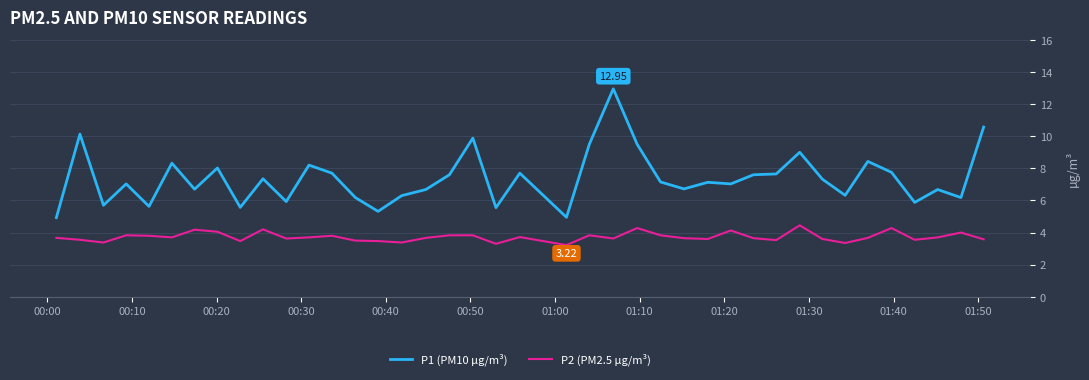

Which series has the largest total across all categories?

P1 (PM10 µg/m³)